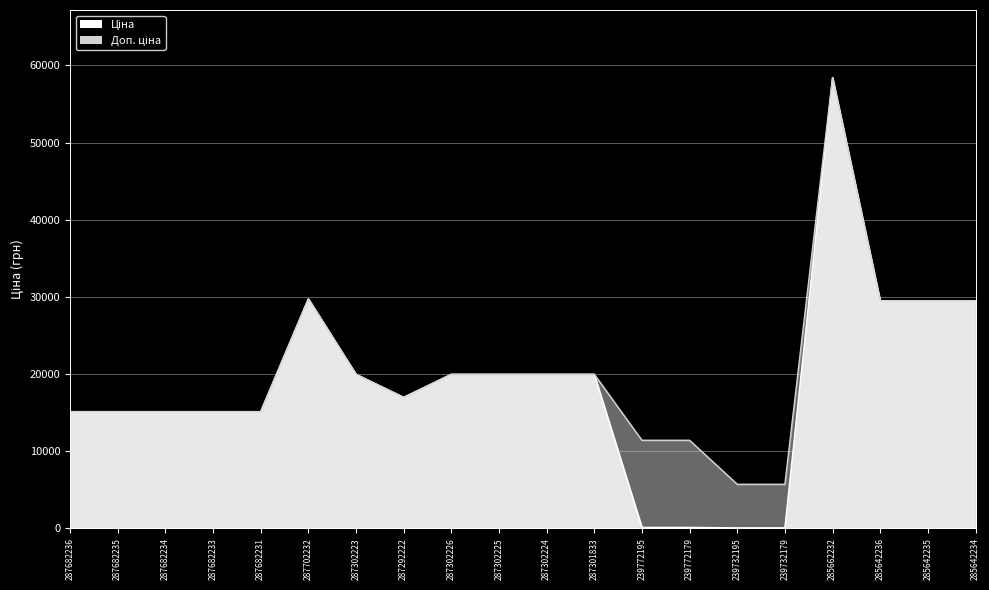

True or false: Ціна and Доп. ціна cross at least once.

False